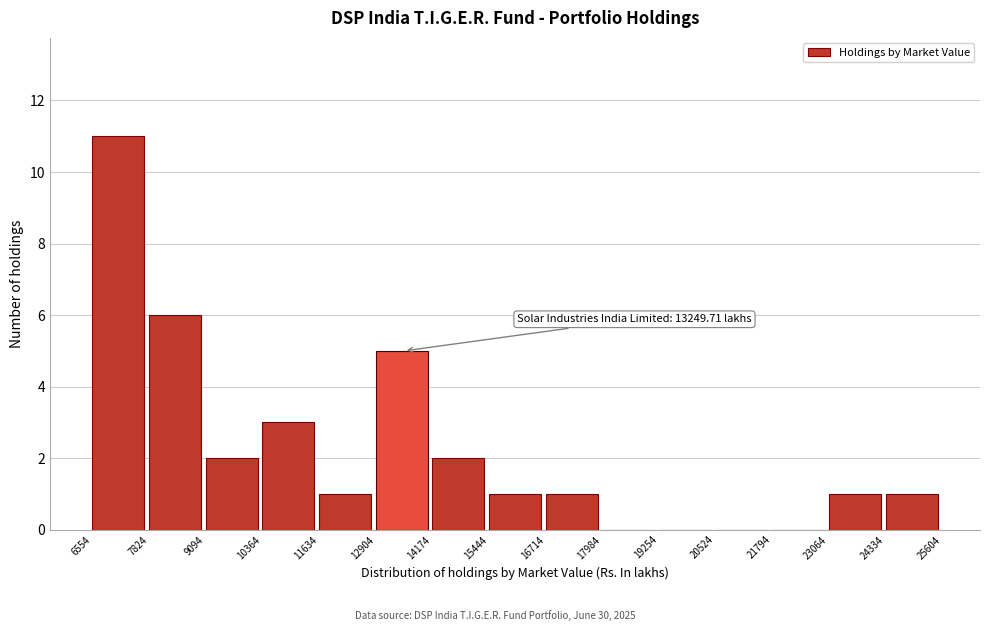

Which range on the x-axis has the tallest bar?

6554 to 7824